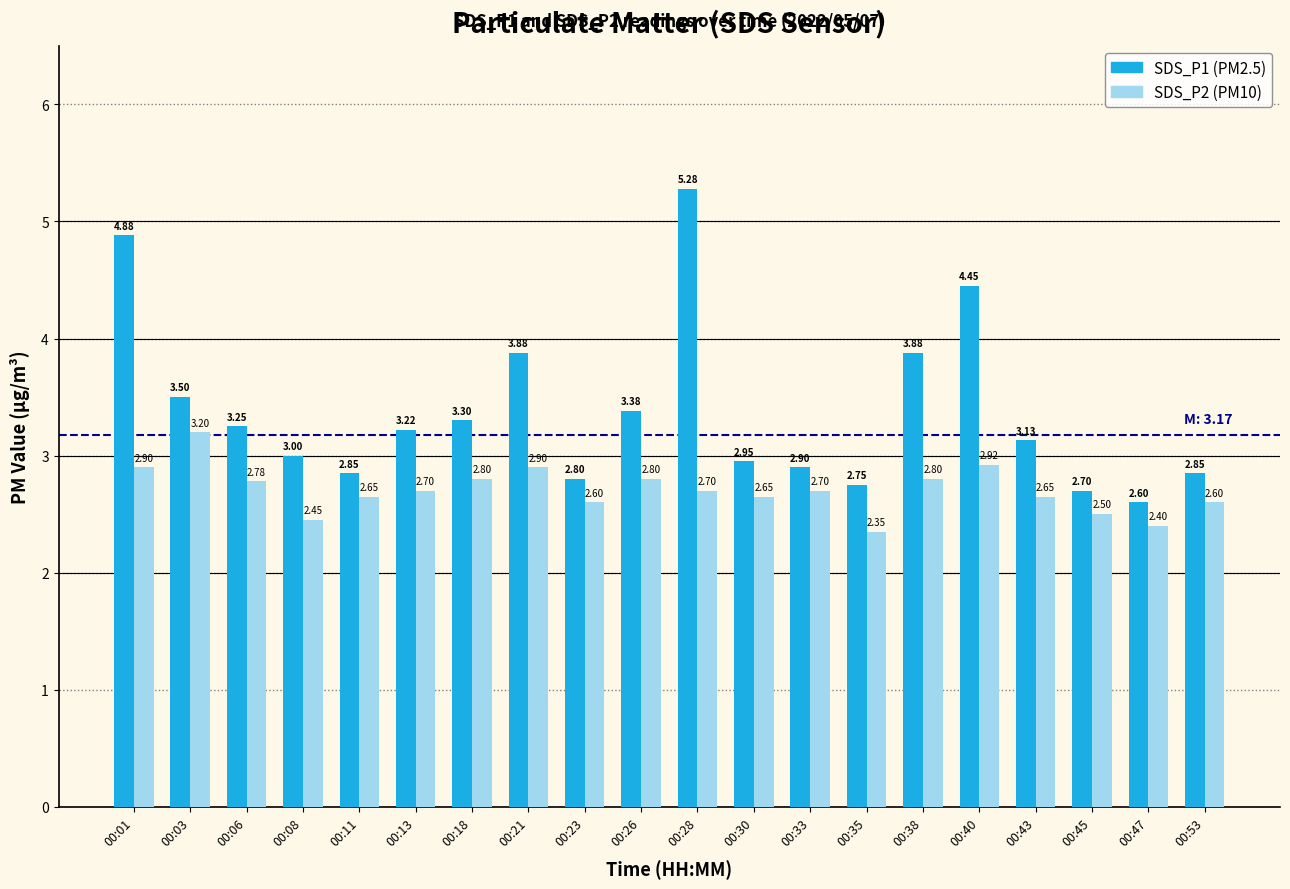

What is the total value across all series at 00:13?

5.9